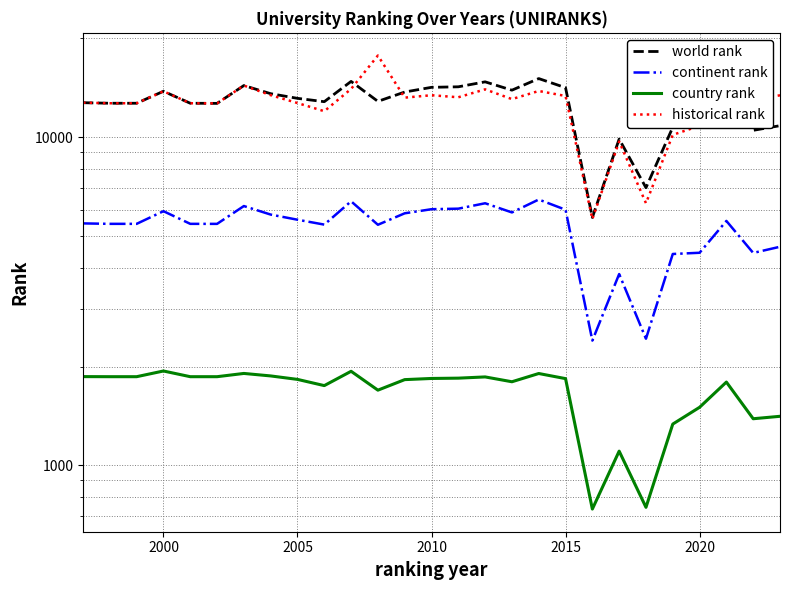

What are all the series names shown in the legend?

world rank, continent rank, country rank, historical rank